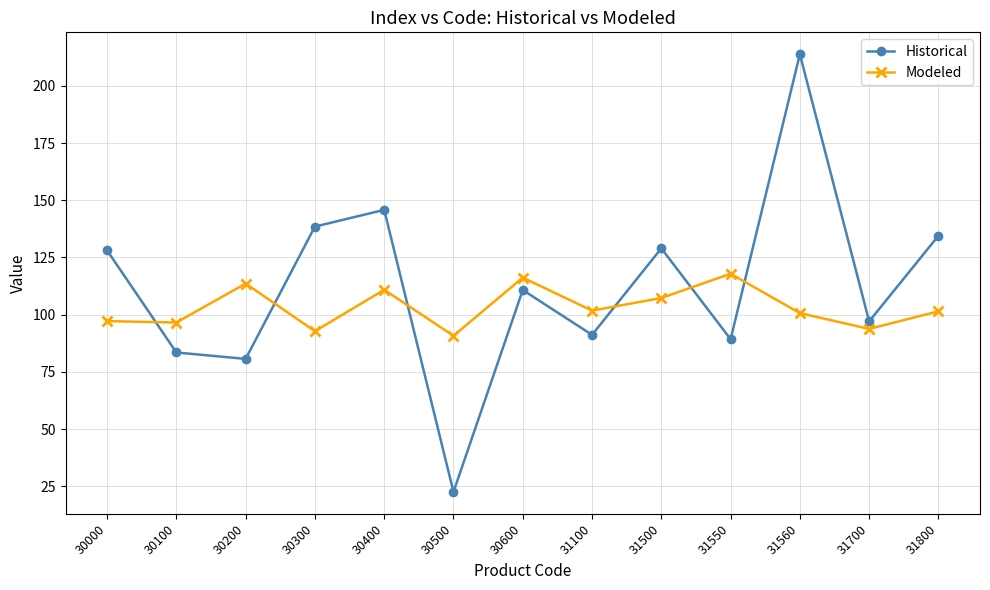

In Modeled, how many points are lower than both neighbors (excluding endpoints)?

5